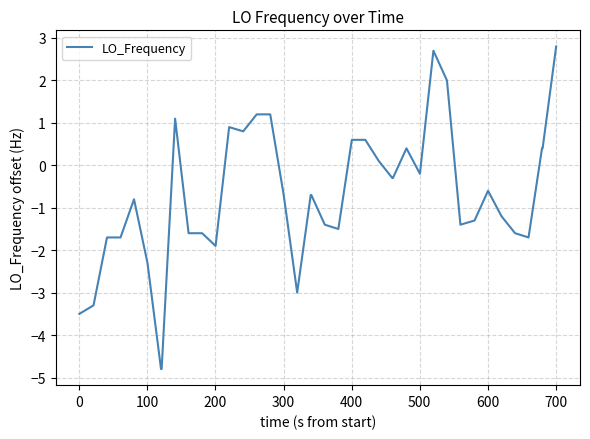

What is the maximum value shown in the chart?

2.8